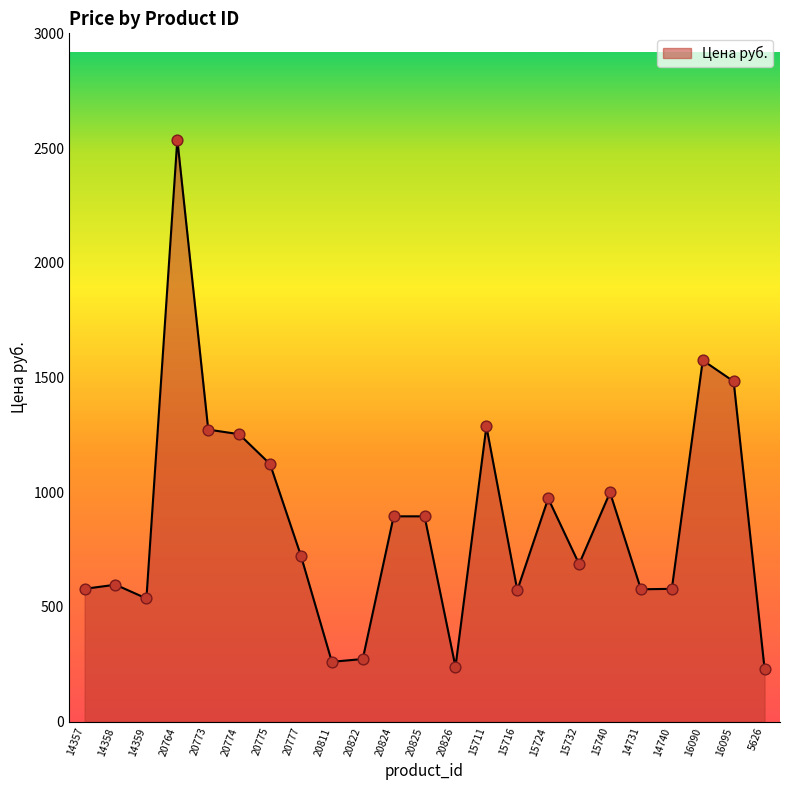

Which has a higher value, 20825 or 14740?

20825